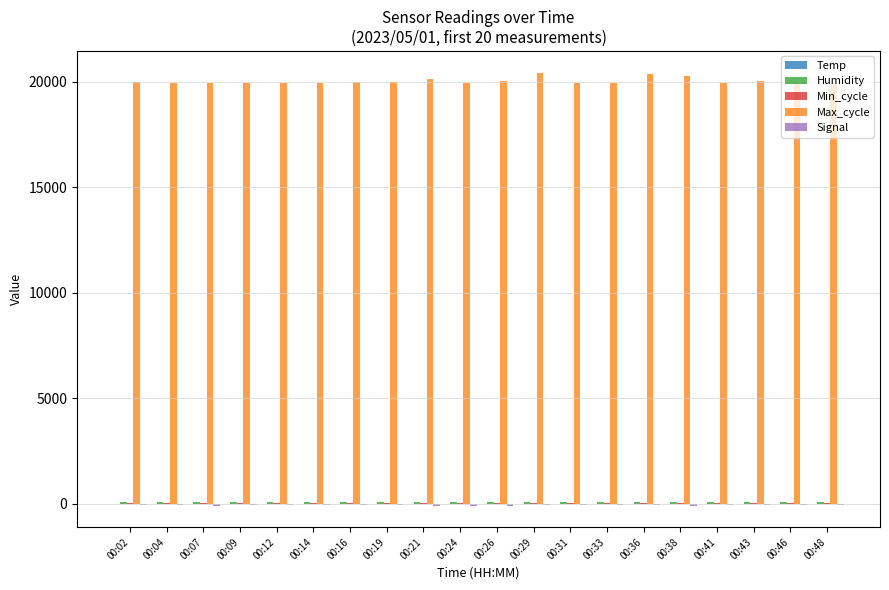

What is the greatest value displayed?

20425.0